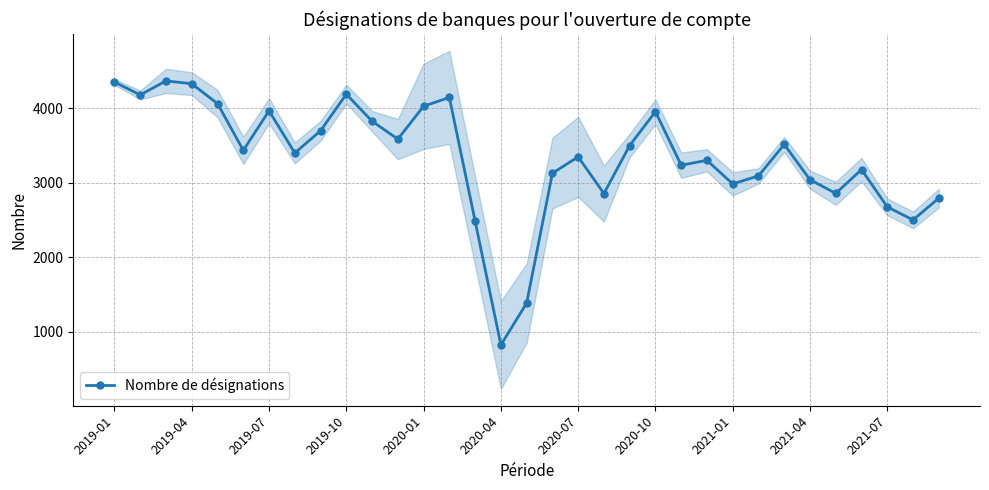

Reading left to right, list all the values displayed in this chart.

4350	4178	4366	4328	4061	3434	3965	3399	3697	4188	3825	3585	4026	4144	2484	823	1384	3127	3347	2855	3499	3953	3235	3300	2984	3091	3514	3040	2857	3176	2676	2500	2792